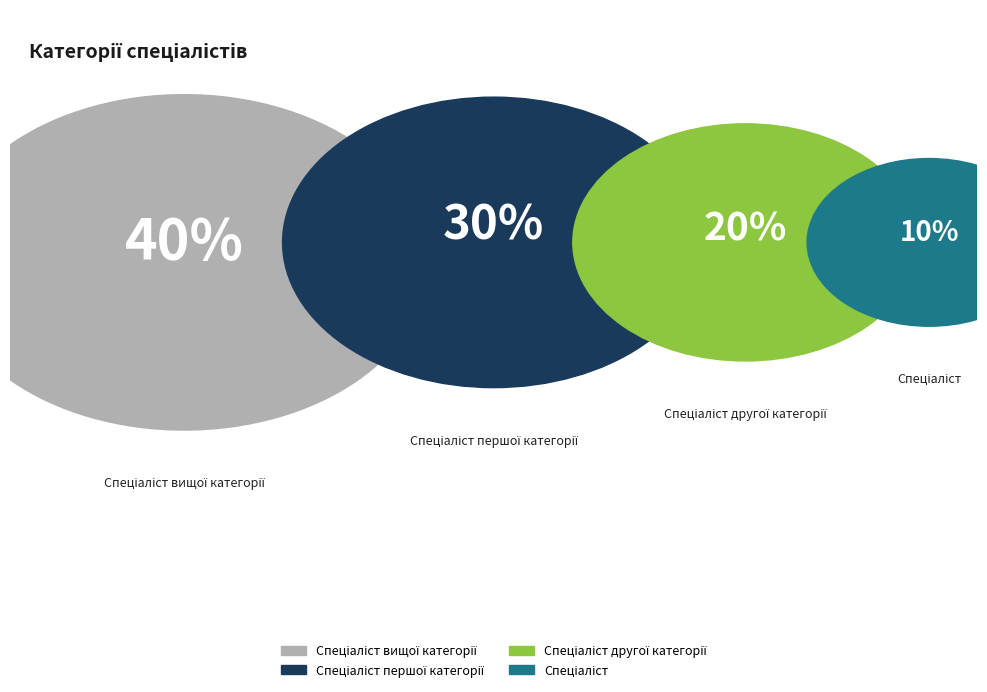

True or false: Спеціаліст accounts for 10% of the total.

True